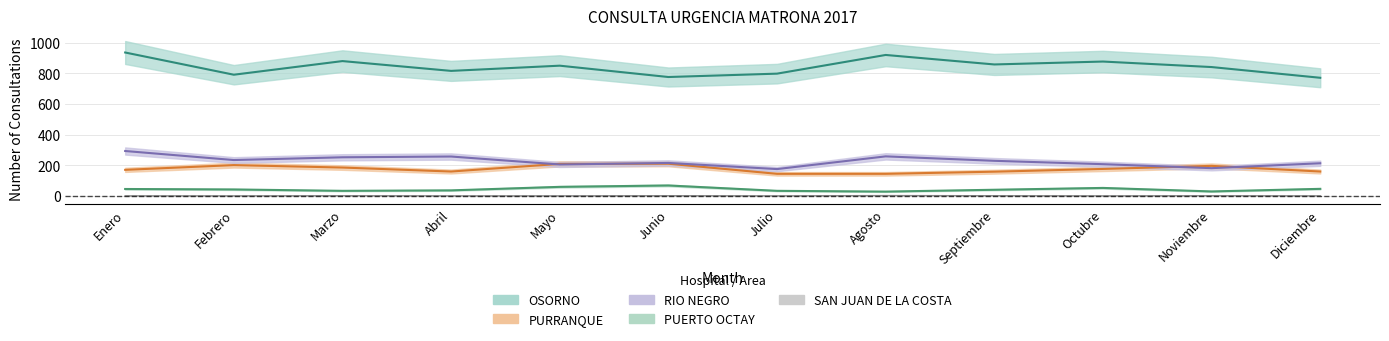

Rank the categories by OSORNO value from lowest to highest.

Diciembre, Junio, Febrero, Julio, Abril, Noviembre, Mayo, Septiembre, Octubre, Marzo, Agosto, Enero